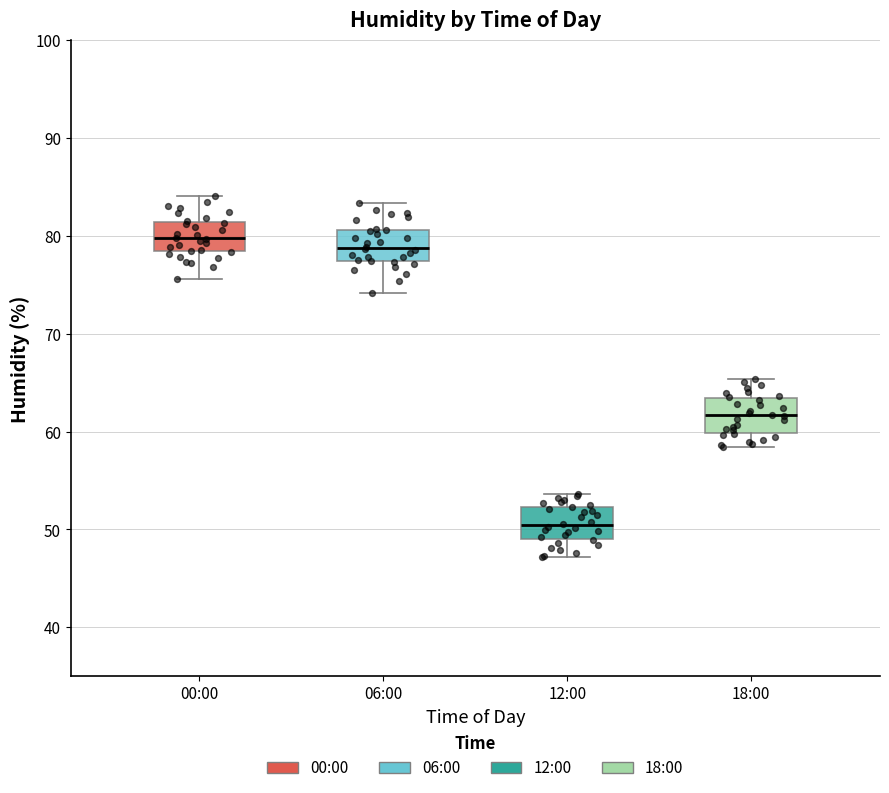

Reading left to right, read every box against the y-axis: the position of its median line, the range the box covers, and the ends of its whiskers. The values are not printed on the chart, so give them approximately, as read against the axis.

00:00: median 80, box 78 to 81, whiskers 76 to 84
06:00: median 79, box 77 to 81, whiskers 74 to 83
12:00: median 50, box 49 to 52, whiskers 47 to 54
18:00: median 62, box 60 to 63, whiskers 58 to 65